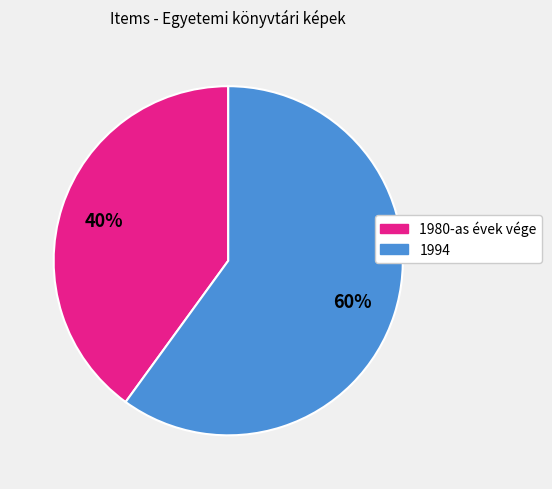

To the nearest percent, what is the average slice percentage?

50%